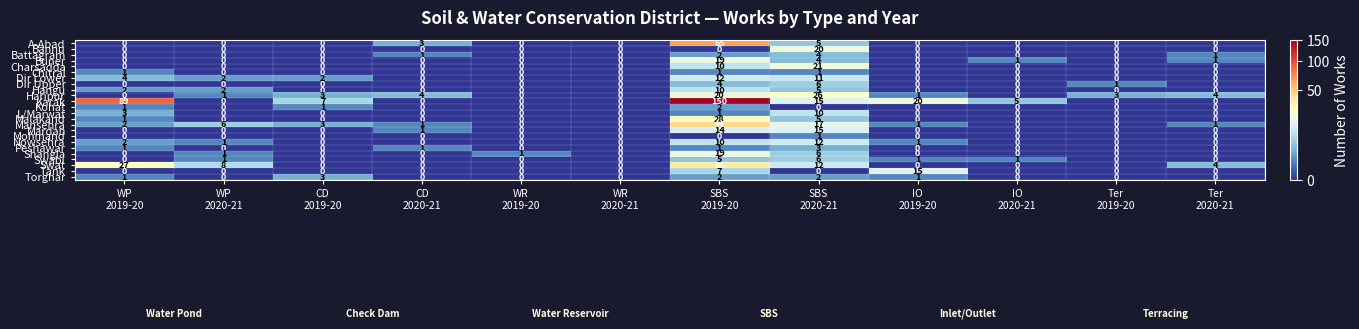

Which category has the highest value across all series?

SBS
2019-20